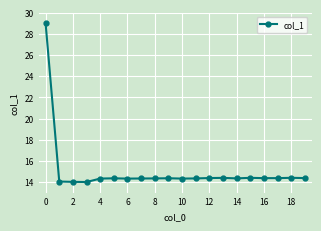

What is the value of the 2nd point from the left?

14.0